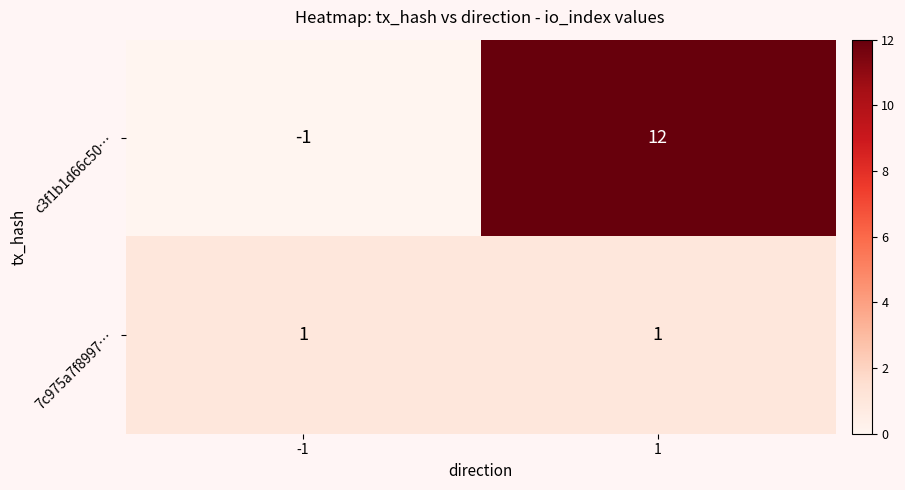

Rank the series by their maximum value, from lowest to highest.

7c975a7f8997…, c3f1b1d66c50…